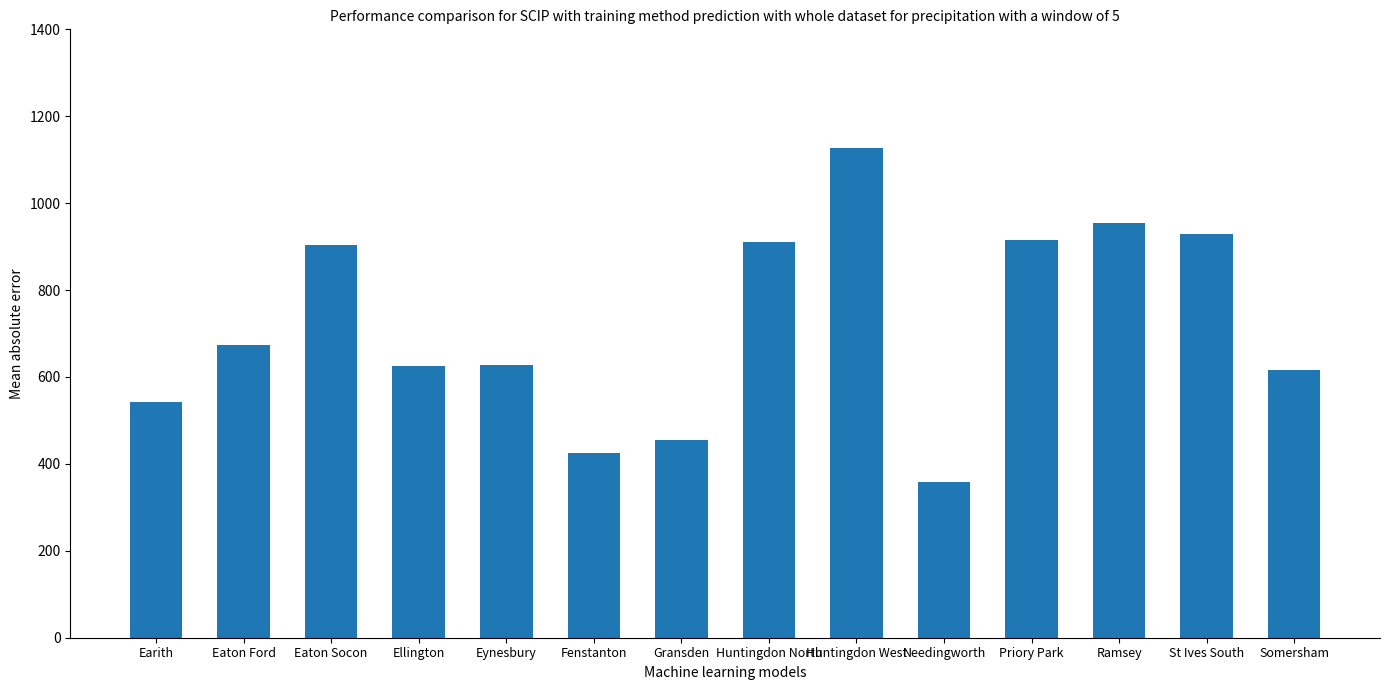

What is the ratio of the value at Eynesbury to the value at Earith?

1.2